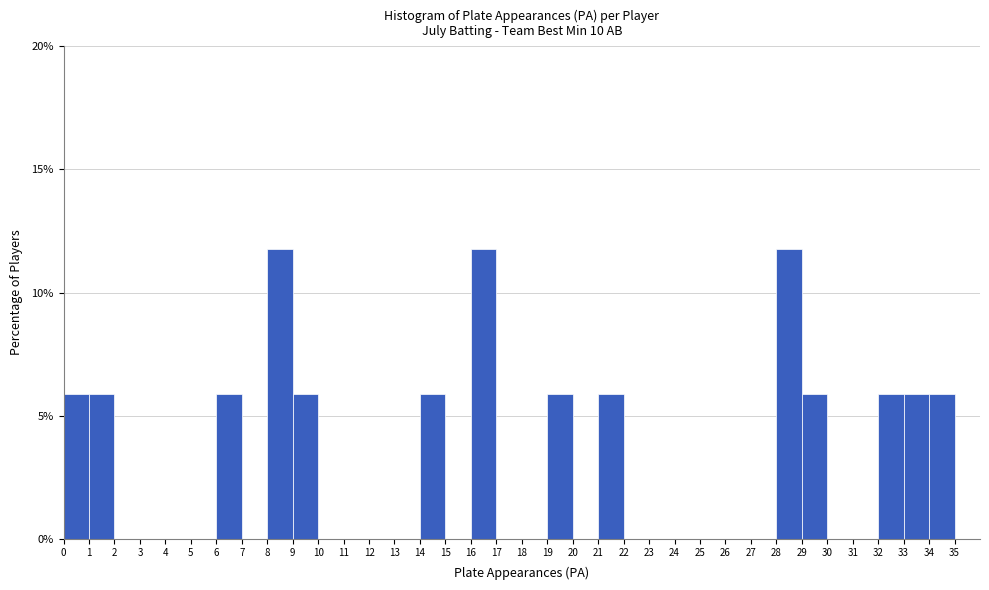

Reading left to right, transcribe this chart: for each bar, give the range it covers on the x-axis and its height. The values are not printed on the chart, so give them approximately, as read against the axis.

0 to 1: 6
1 to 2: 6
2 to 3: 0
3 to 4: 0
4 to 5: 0
5 to 6: 0
6 to 7: 6
7 to 8: 0
8 to 9: 12
9 to 10: 6
10 to 11: 0
11 to 12: 0
12 to 13: 0
13 to 14: 0
14 to 15: 6
15 to 16: 0
16 to 17: 12
17 to 18: 0
18 to 19: 0
19 to 20: 6
20 to 21: 0
21 to 22: 6
22 to 23: 0
23 to 24: 0
24 to 25: 0
25 to 26: 0
26 to 27: 0
27 to 28: 0
28 to 29: 12
29 to 30: 6
30 to 31: 0
31 to 32: 0
32 to 33: 6
33 to 34: 6
34 to 35: 6
35 to 36: 0